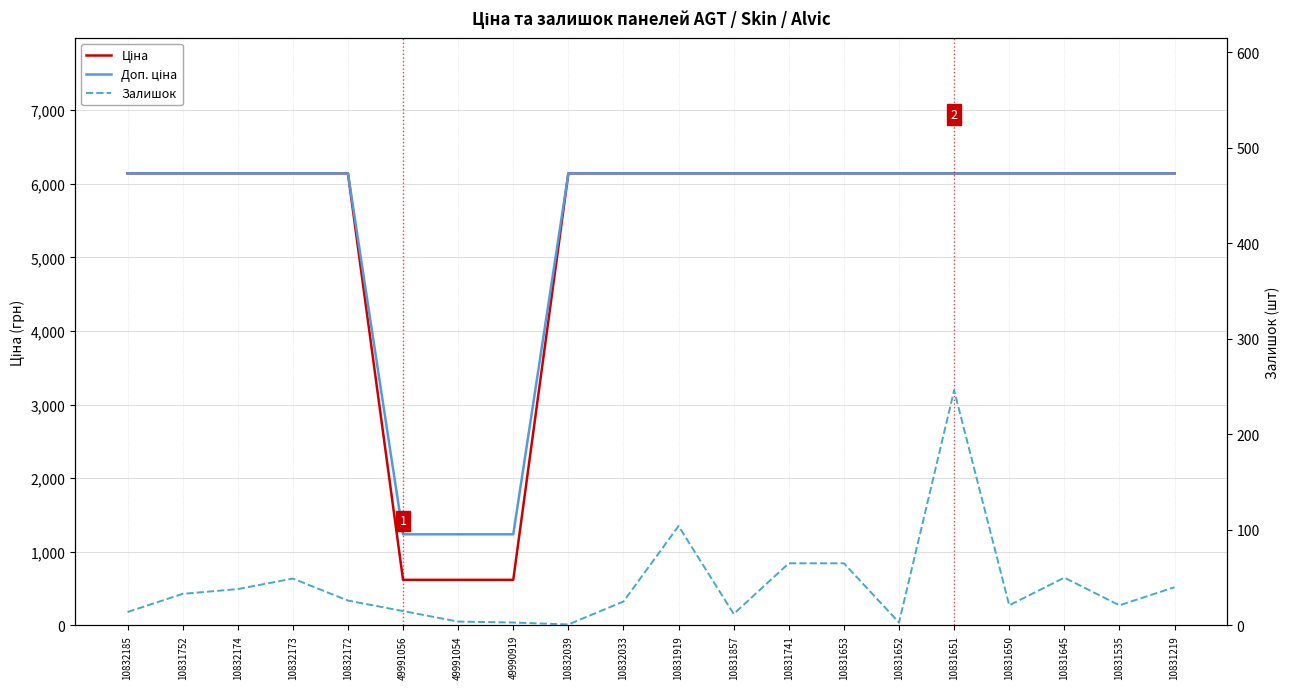

Is the value of Ціна at 10832039 greater than the value of Доп. ціна at 49991054?

Yes